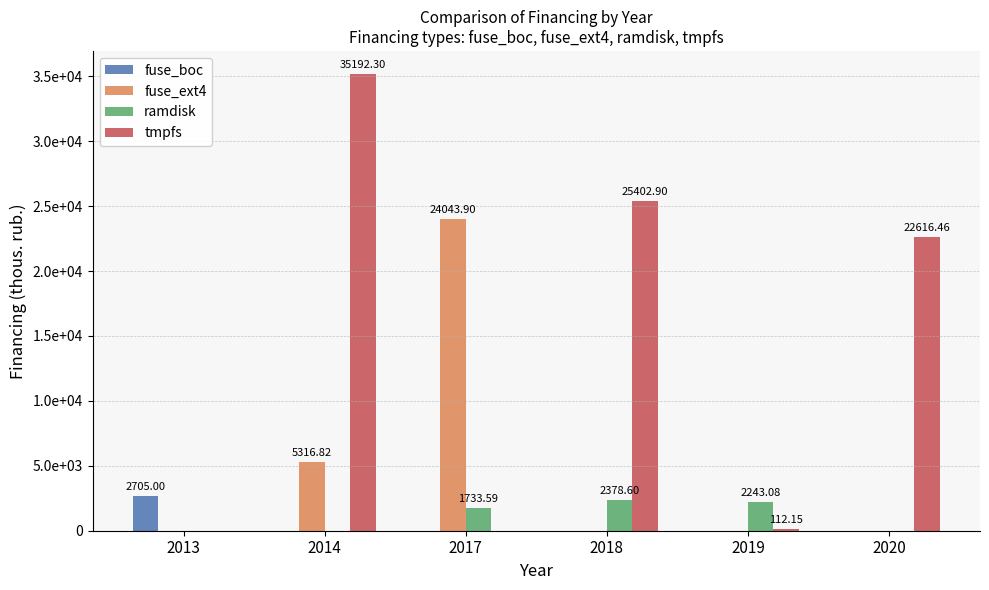

What are all the series names shown in the legend?

fuse_boc, fuse_ext4, ramdisk, tmpfs